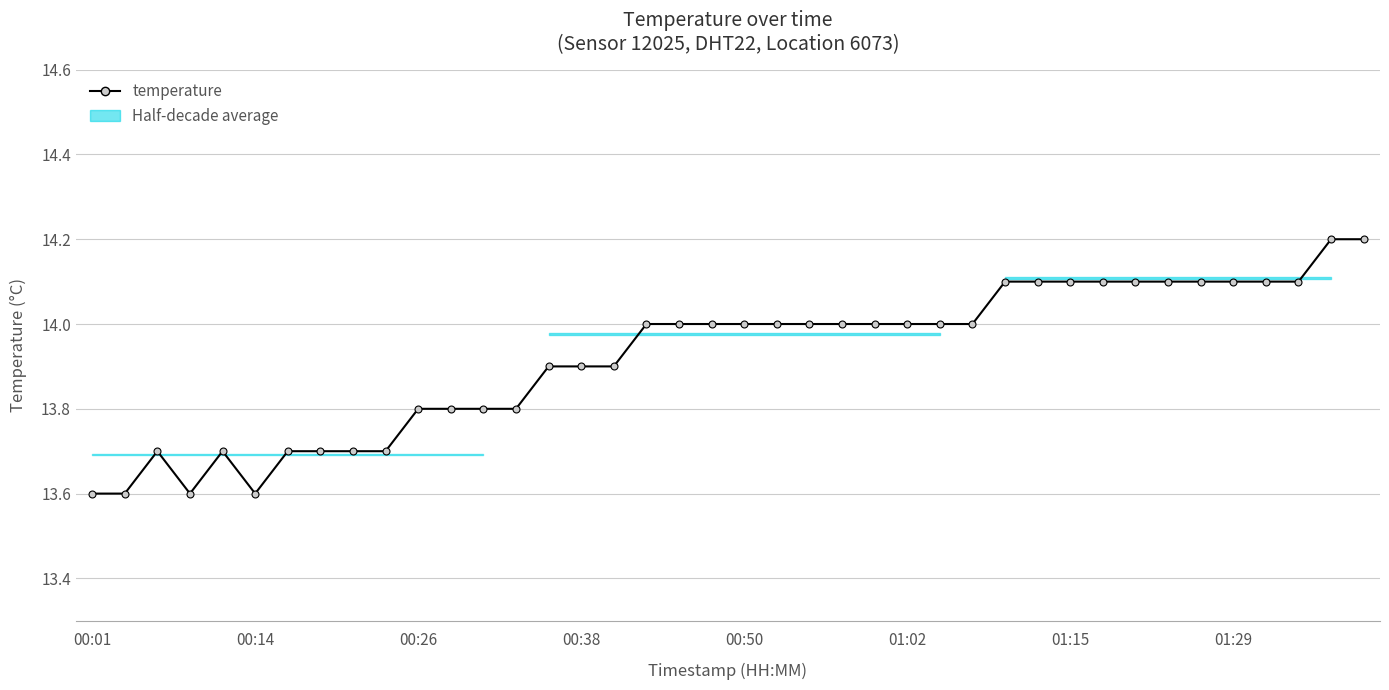

Where is the data nearest to the value 13?

00:01